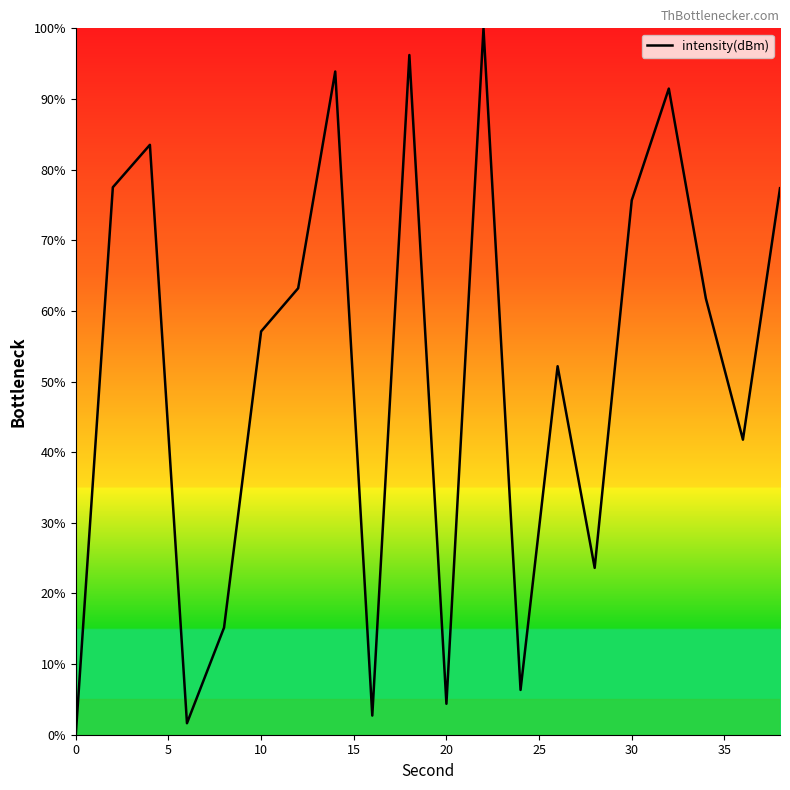

What is the maximum value shown in the chart?

100.0